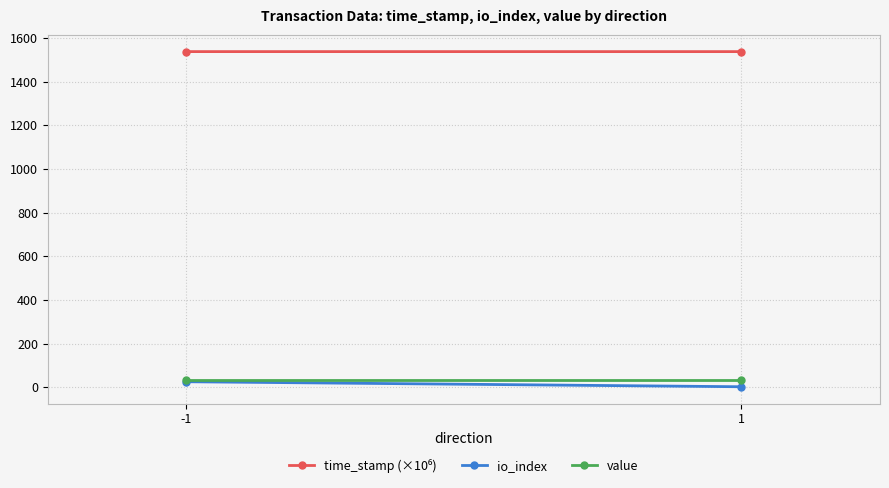

Is this an area chart (filled region under the line)?

No